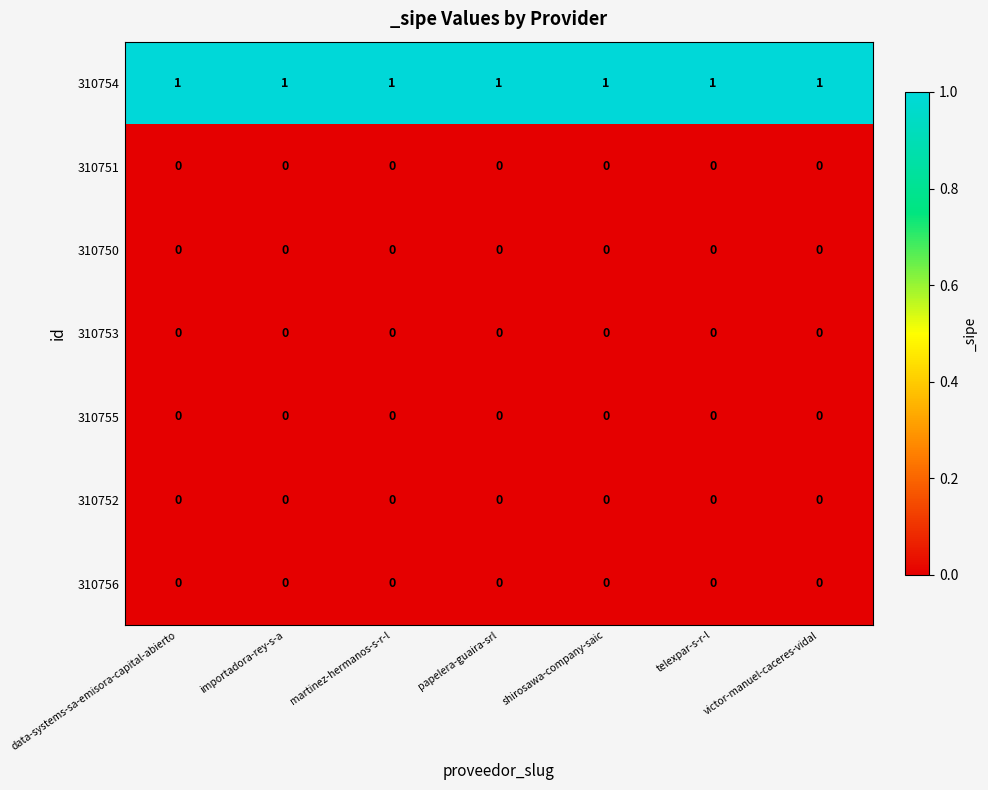

At how many categories does at least one series exceed 0?

7